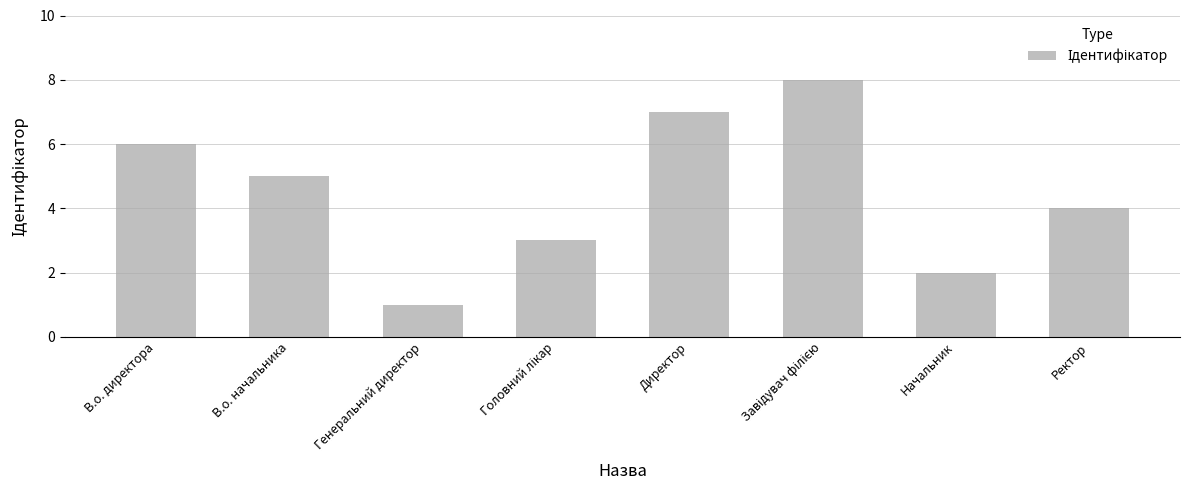

What is the difference between the values at Директор and Генеральний директор?

6